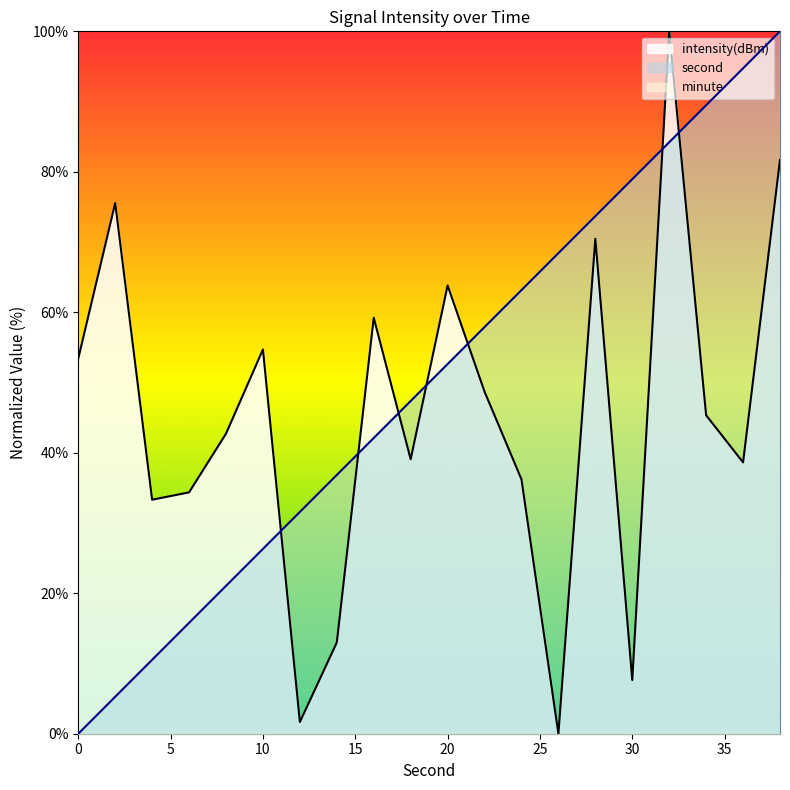

The value of second at 28 is 22.2. True or false?

False